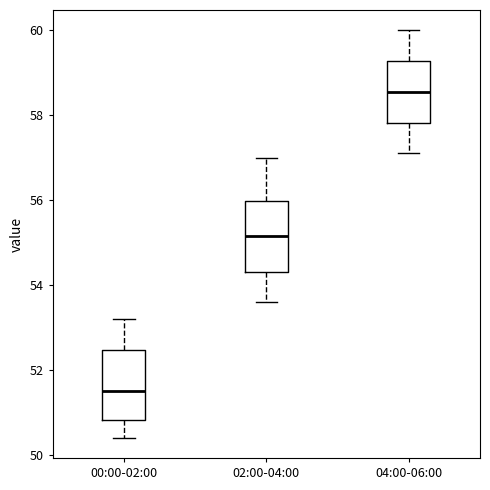

Reading left to right, transcribe this box plot: for each box, give where its median line is, the range the box spans, and where its two whiskers end, as read against the y-axis. The values are not printed on the chart, so give them approximately, as read against the axis.

00:00-02:00: median 51.6, box 50.8 to 52.4, whiskers 50.4 to 53.2
02:00-04:00: median 55.2, box 54.4 to 56.0, whiskers 53.6 to 57.0
04:00-06:00: median 58.6, box 57.8 to 59.2, whiskers 57.2 to 60.0